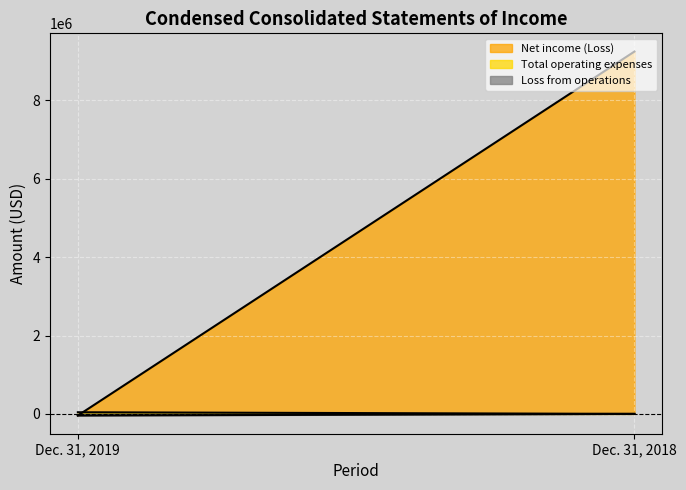

Read the Net income (Loss) value at Dec. 31, 2018.

9246978